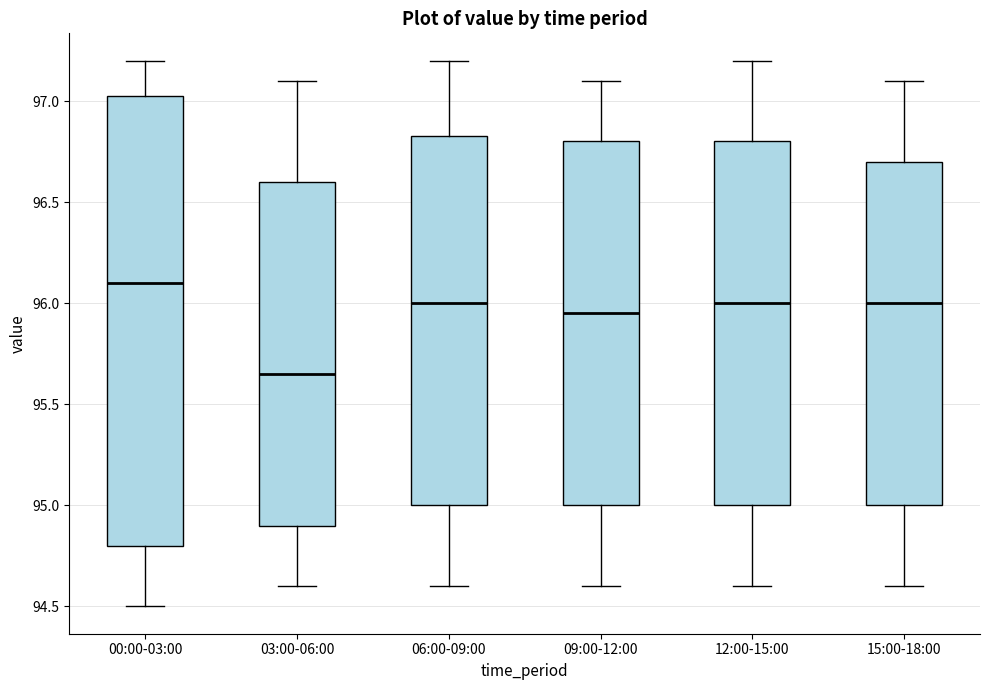

Which box's median line is the highest?

00:00-03:00